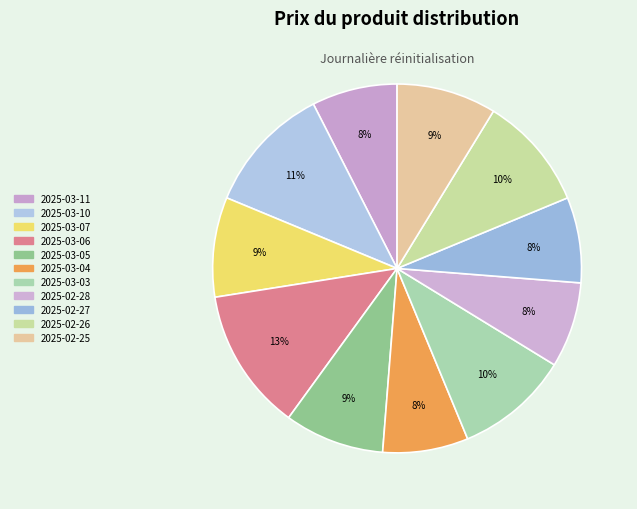

Does 2025-03-05 account for over 50% of the chart?

No